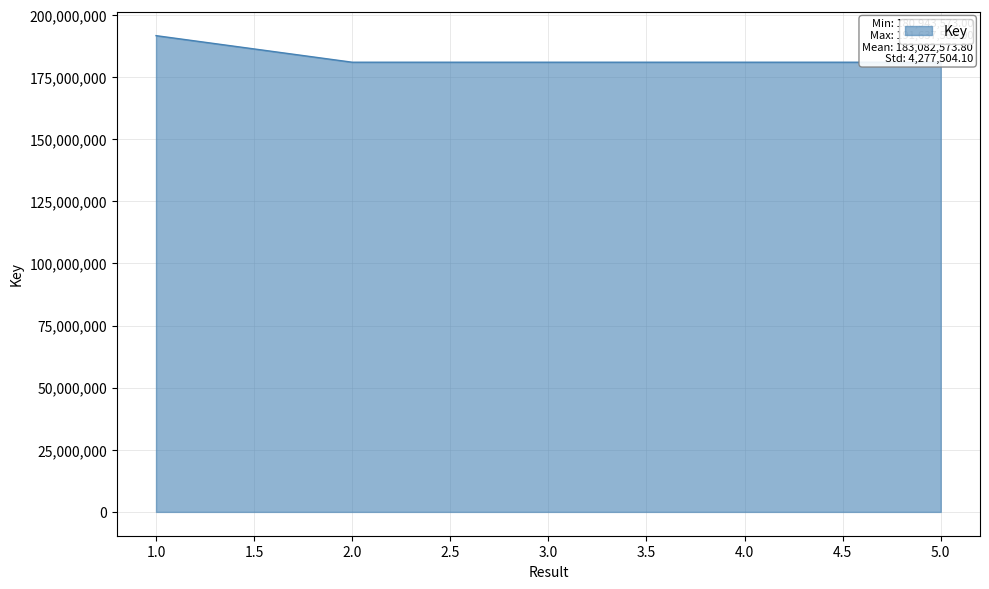

True or false: there are more than 1 points higher than both neighbors.

False